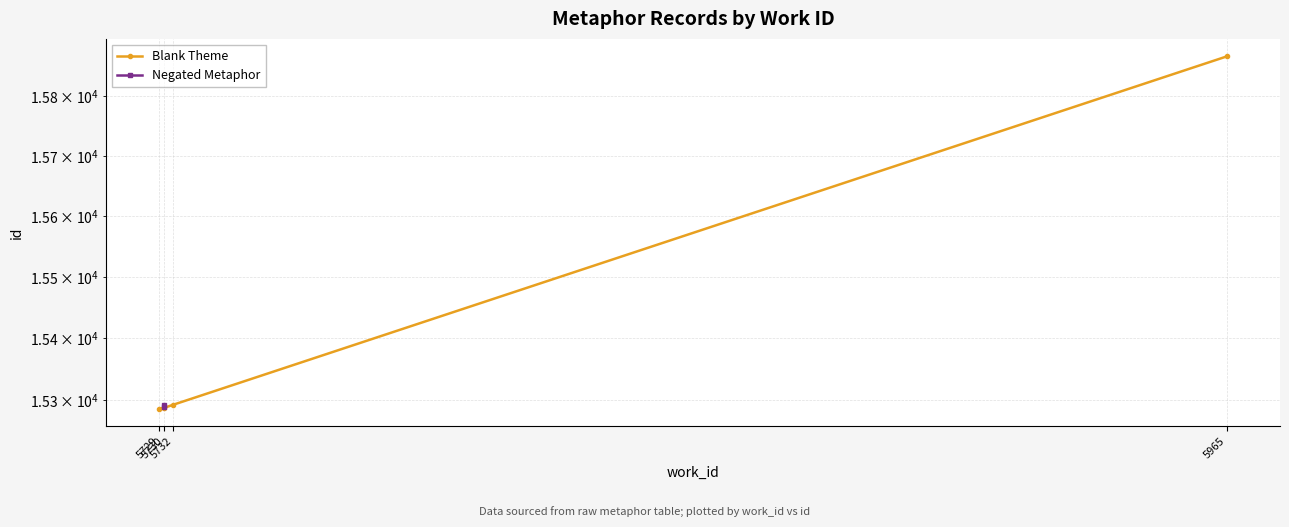

Which category has the lowest value across all series?

5729